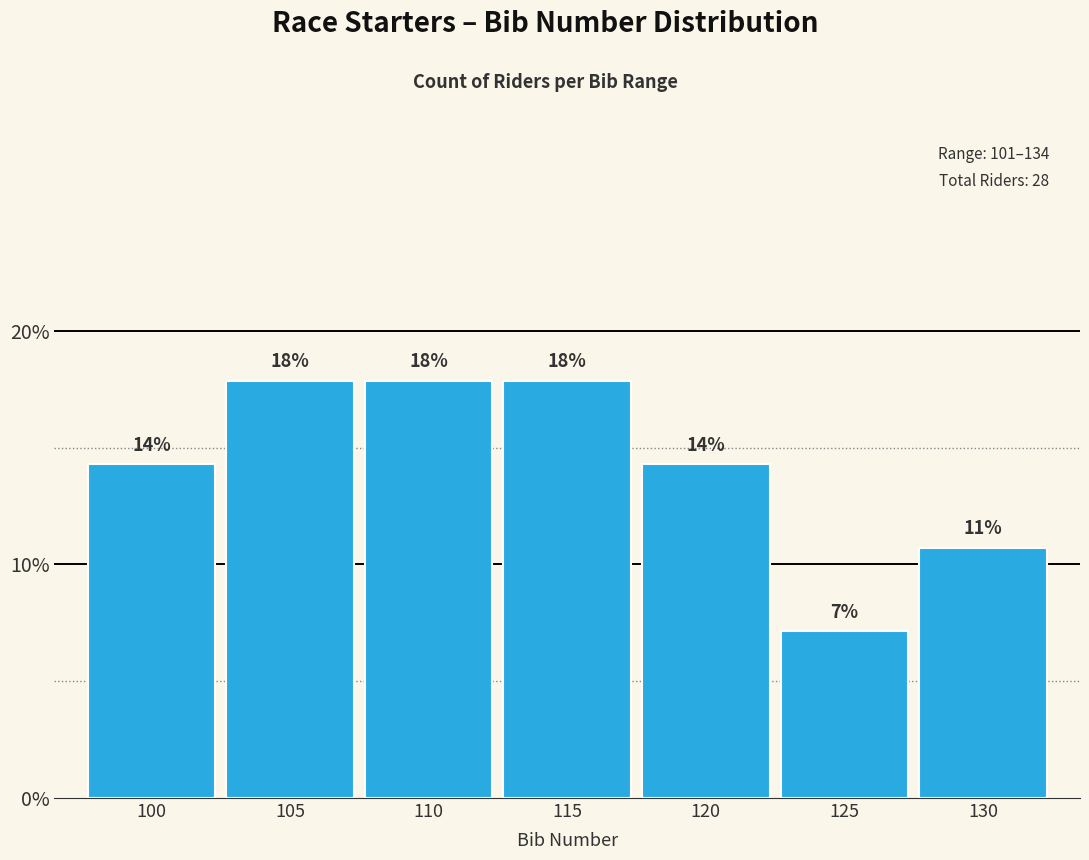

Are the bars horizontal?

No